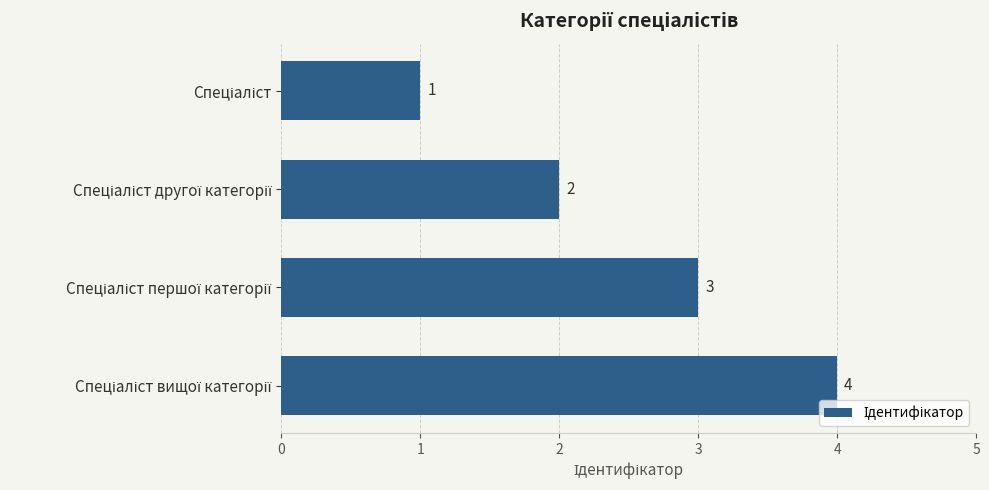

What is the difference between the maximum and minimum values?

3